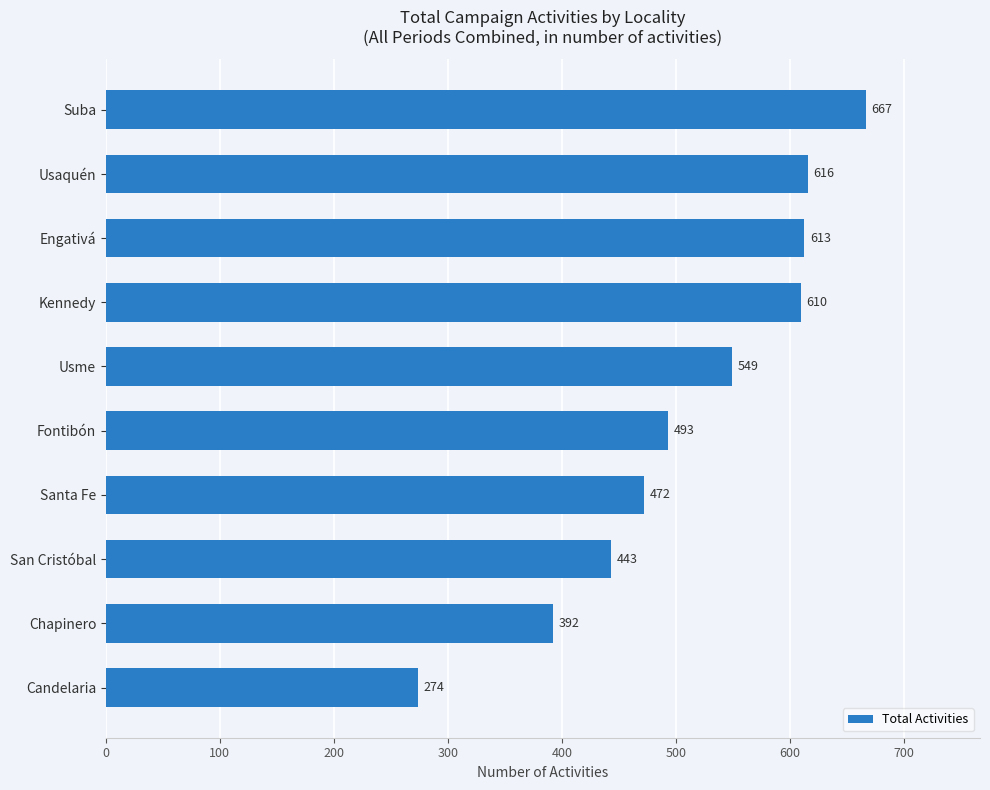

How many data points are less than 549?

5